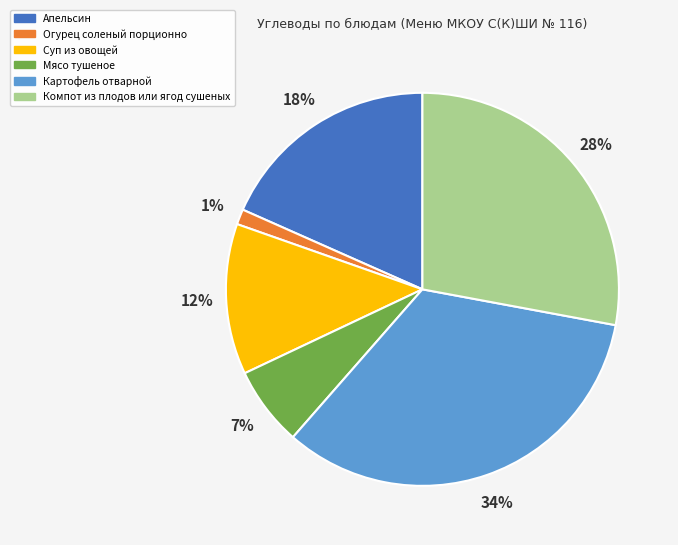

To the nearest percent, what percentage of the pie is Мясо тушеное?

7%